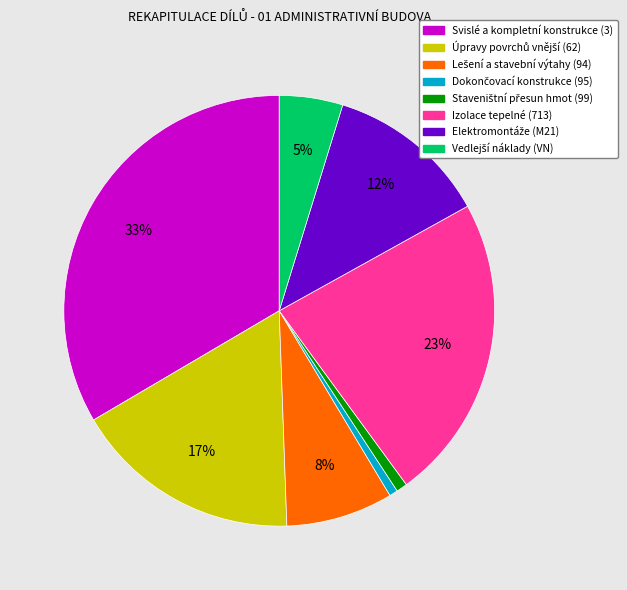

Is it true that Izolace tepelné (713) is 23% of the pie?

True